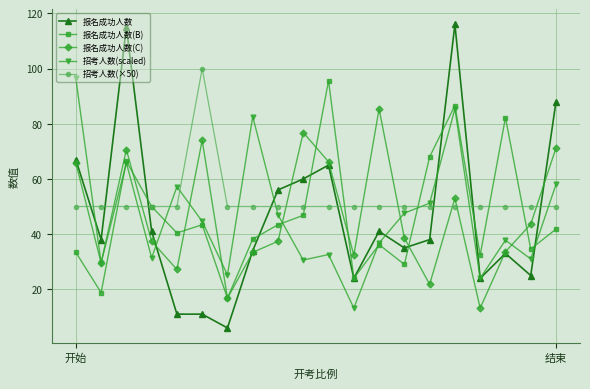

How many times do 招考人数(scaled) and 报名成功人数(B) cross each other?

6